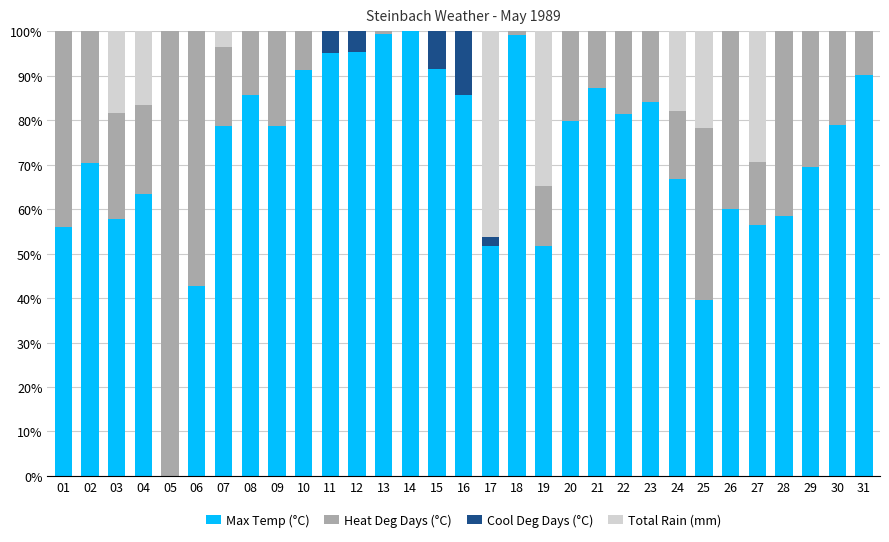

What is the total value across all series at 30?

100.0